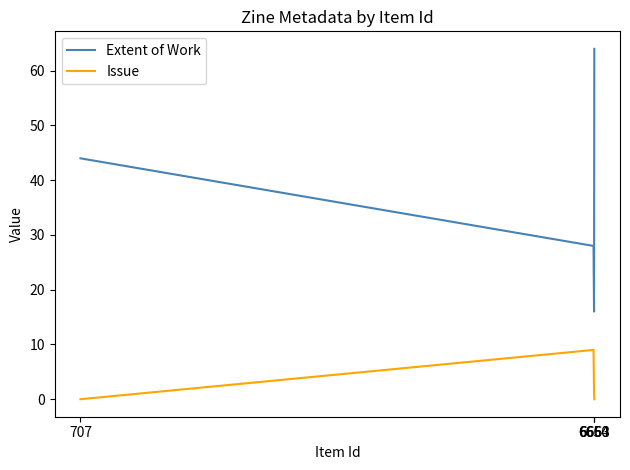

Between 6660 and 707, which is larger?

707